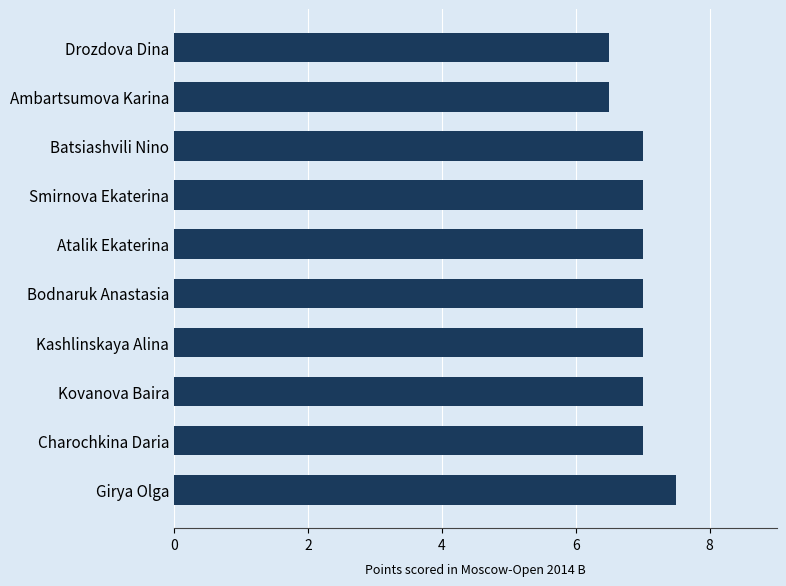

What is the average value?

7.0